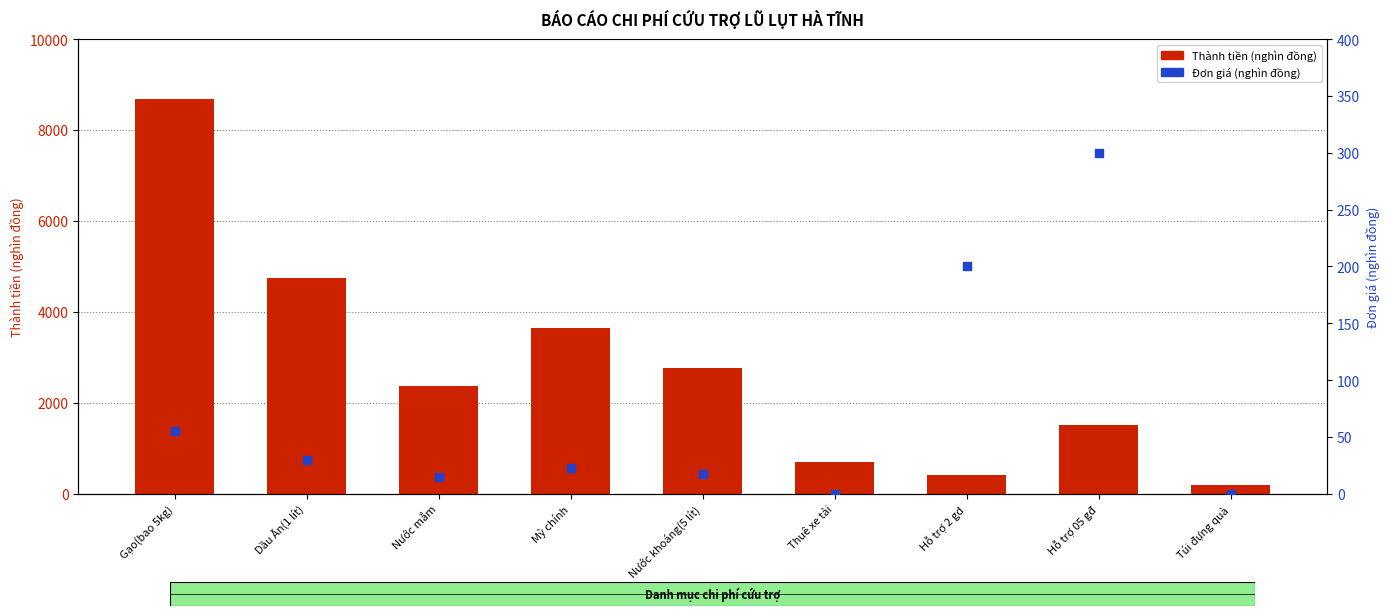

Which series reaches the minimum Y coordinate?

Đơn giá (nghìn đồng)